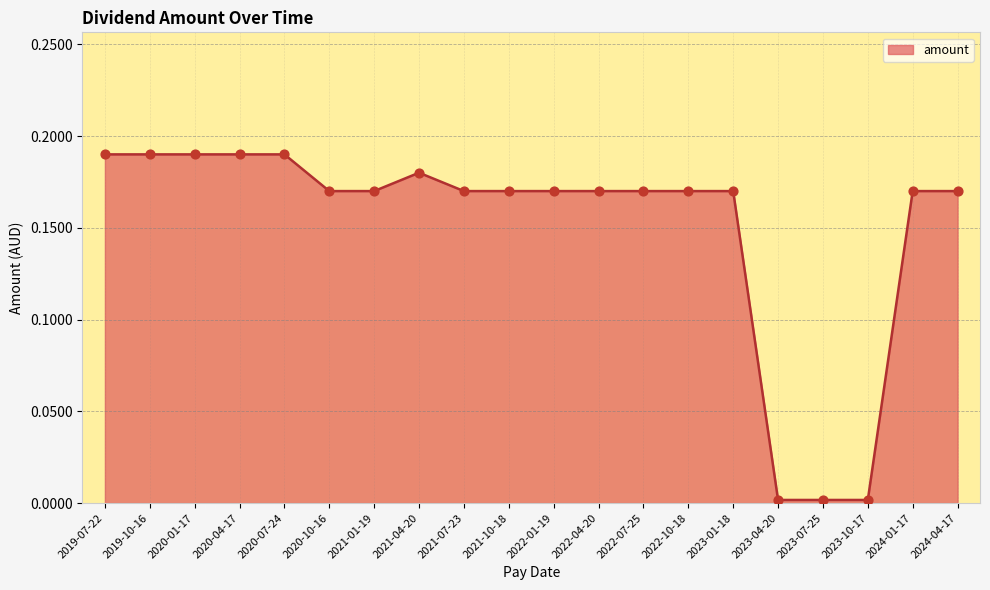

Which has a higher value, 2021-04-20 or 2019-07-22?

2019-07-22